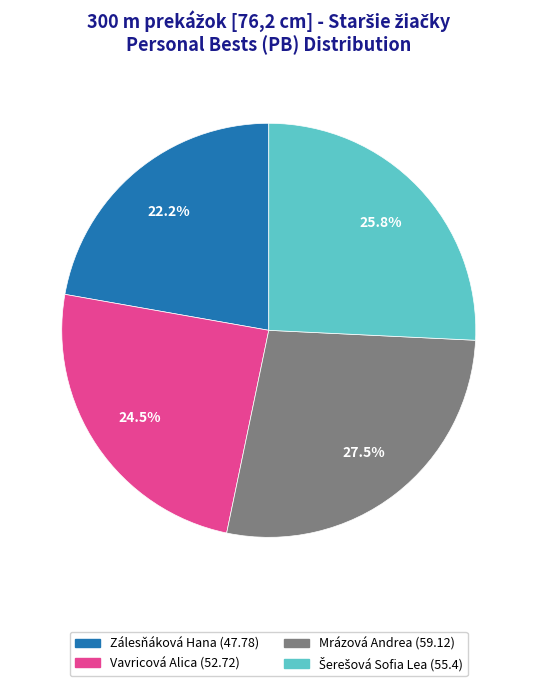

Between Vavricová Alica and Zálesňáková Hana, which is larger?

Vavricová Alica